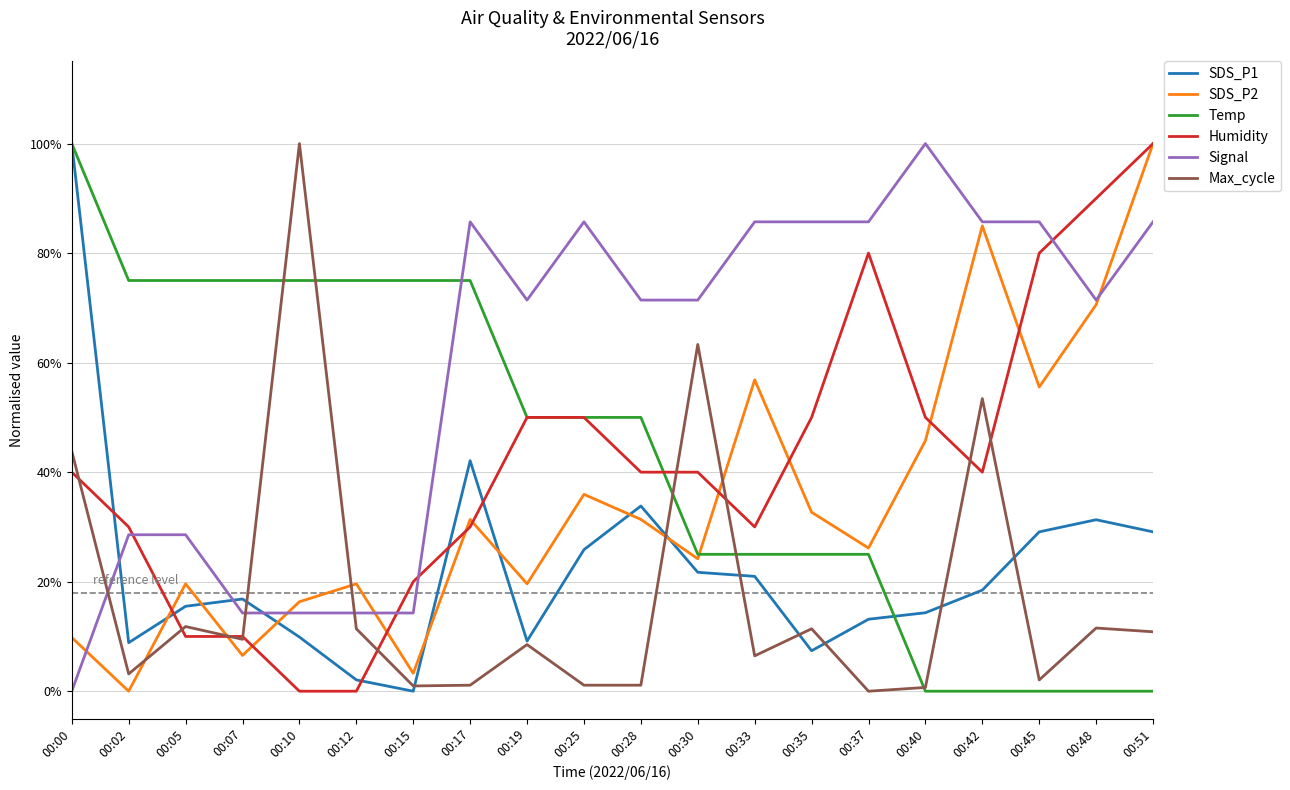

Does the chart display data point markers on the line(s)?

No